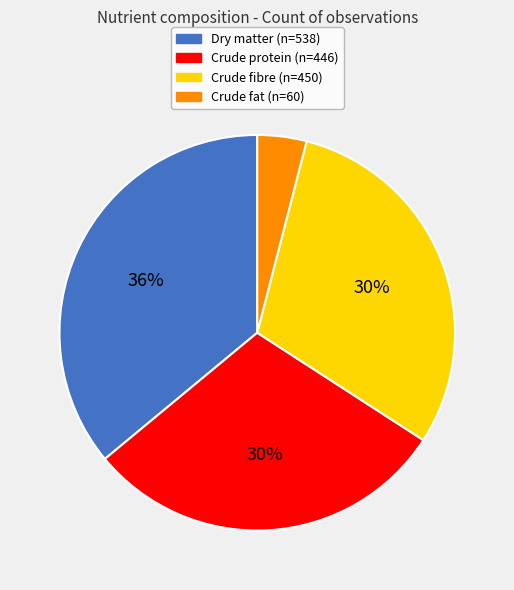

To the nearest percent, what is the difference between the Crude fat and Crude fibre slice percentages?

26%